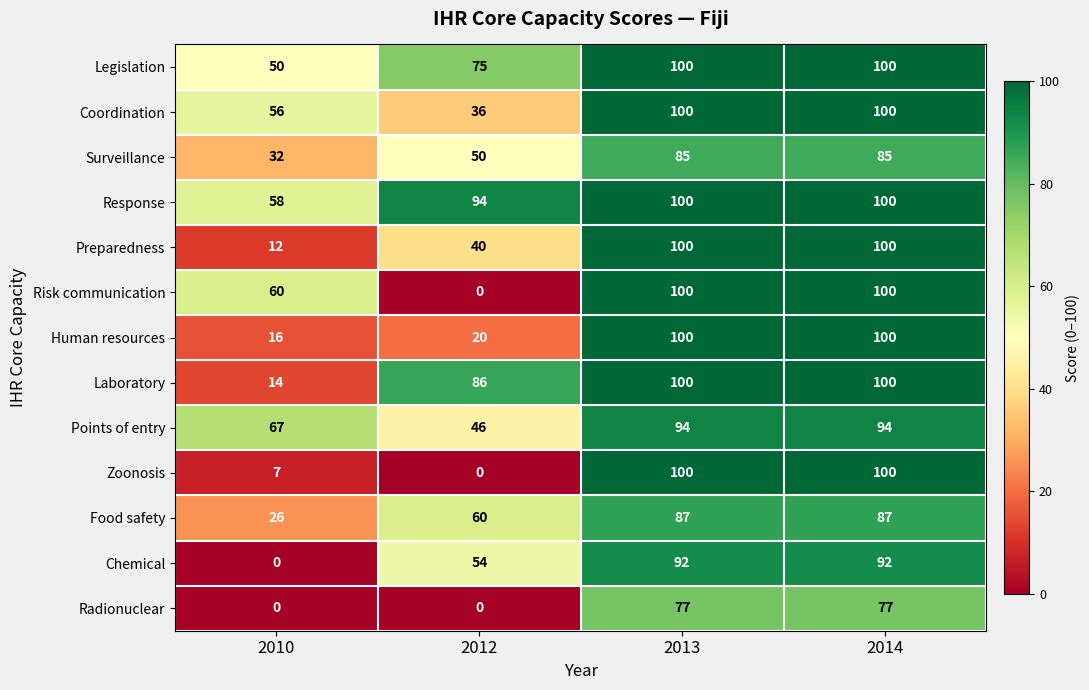

What is the average value of the Surveillance series?

63